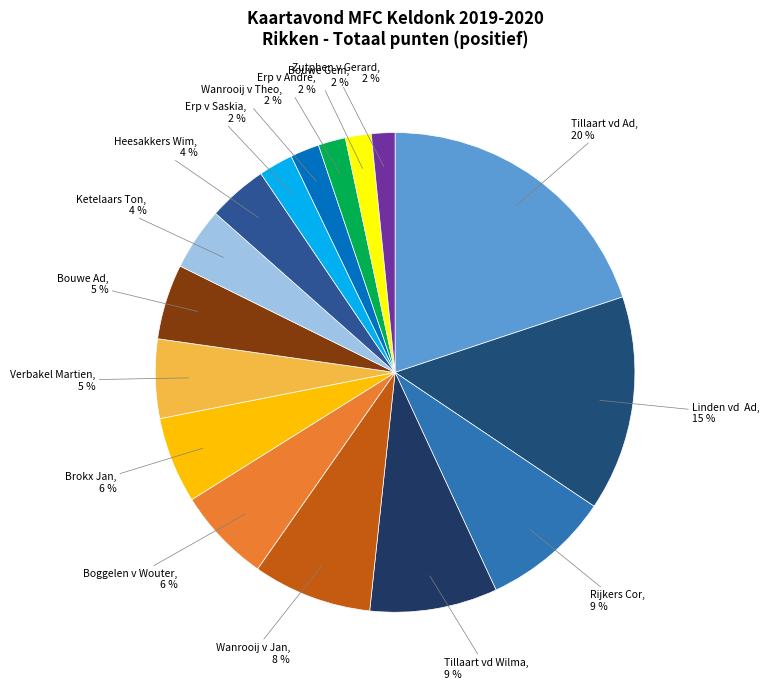

Which category has the biggest portion of the pie?

Tillaart vd Ad